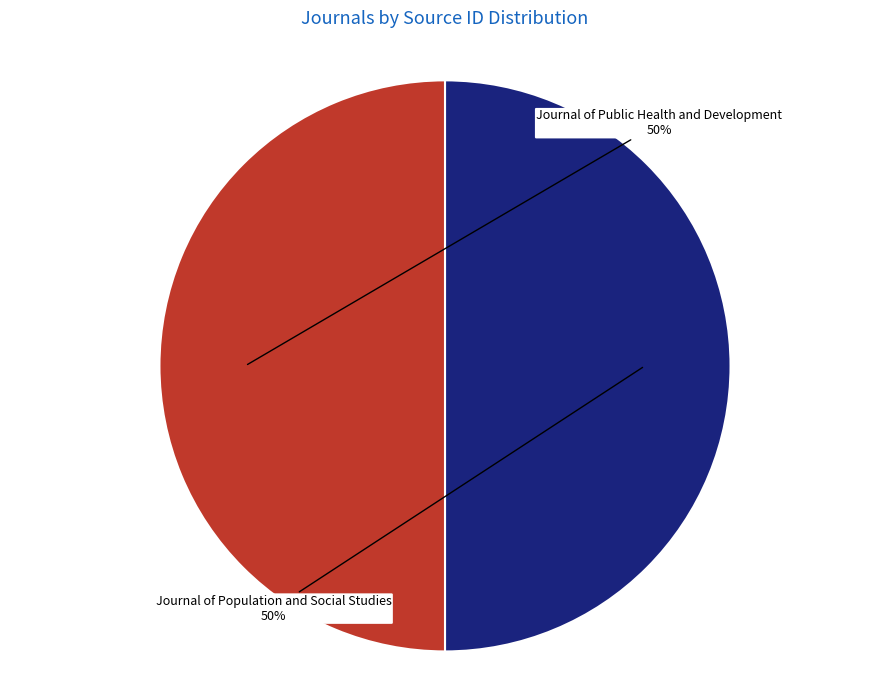

Combined, do Journal of Public Health and Development and Journal of Population and Social Studies account for over 50%?

Yes